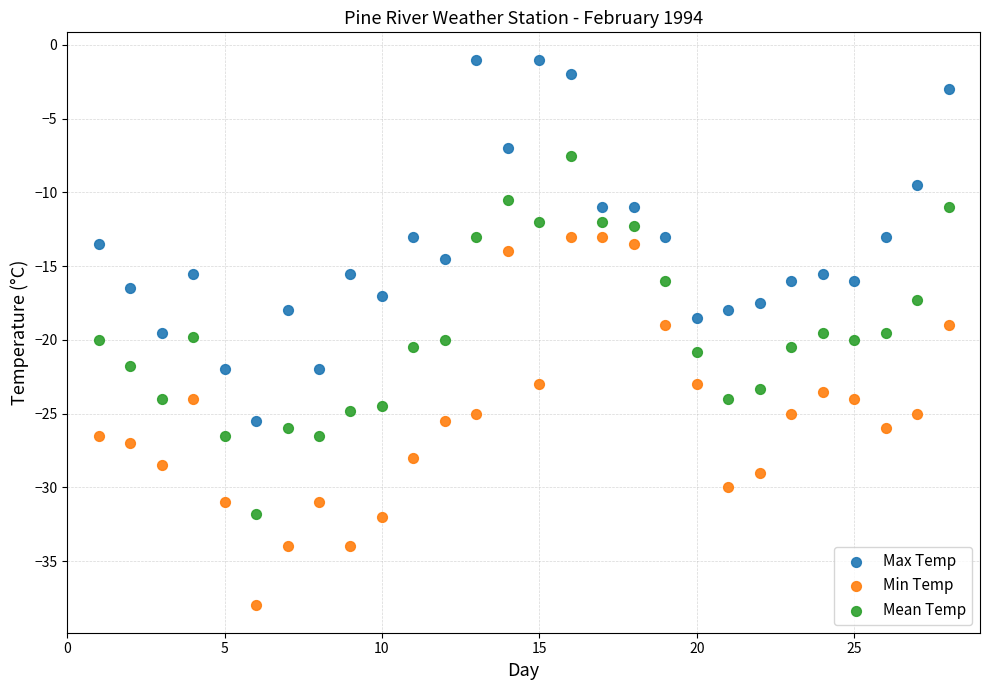

What is the X range (max minus min) for the scatter plot?

27.0